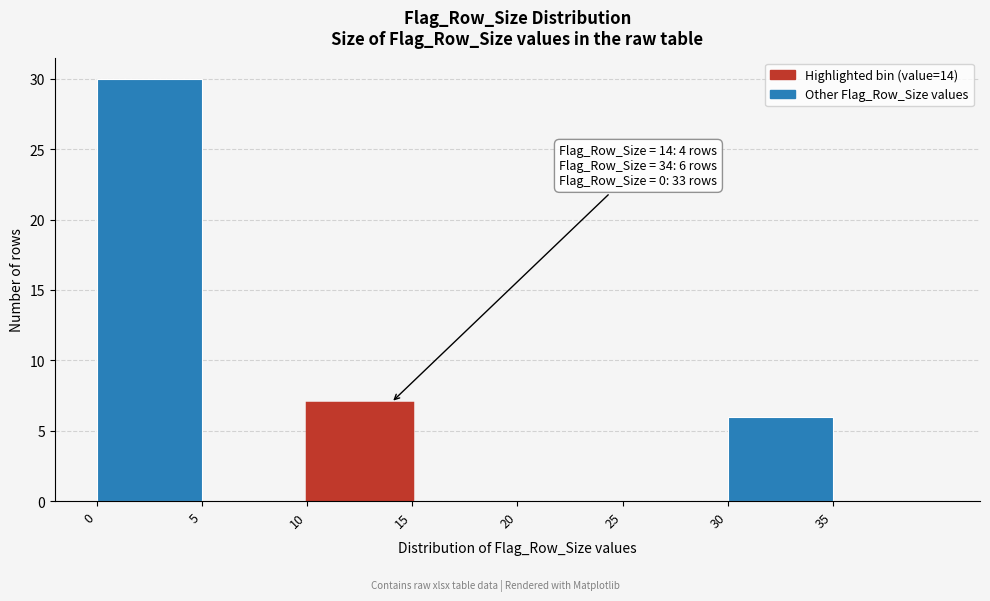

Which range on the x-axis has the tallest bar?

0 to 5